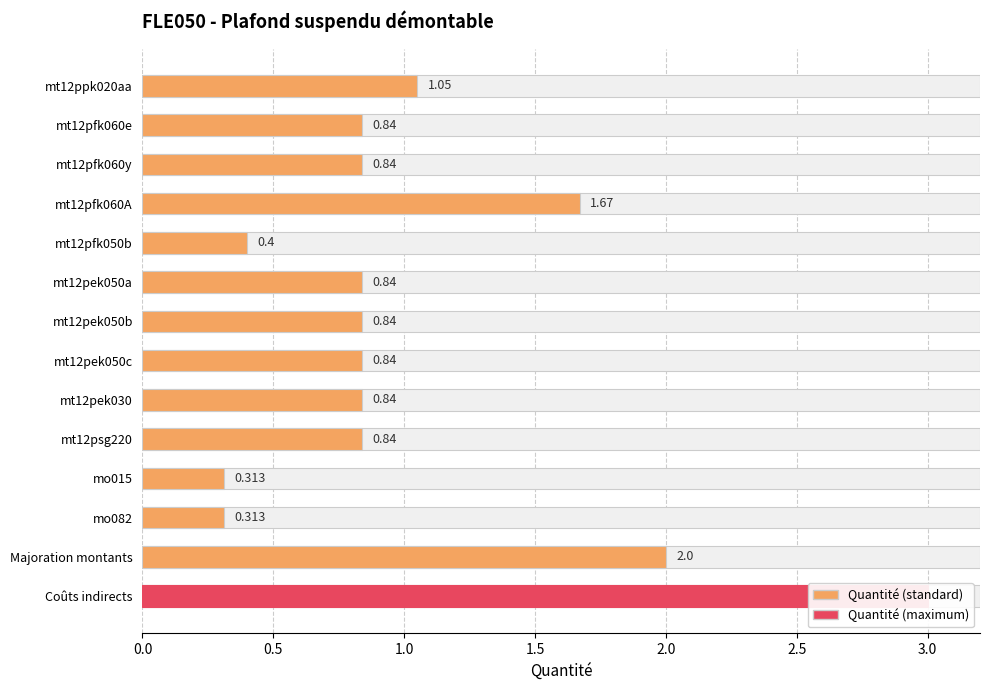

Reading right to left, extract all data points from this chart.

3.0	2.0	0.3	0.3	0.8	0.8	0.8	0.8	0.8	0.4	1.7	0.8	0.8	1.1